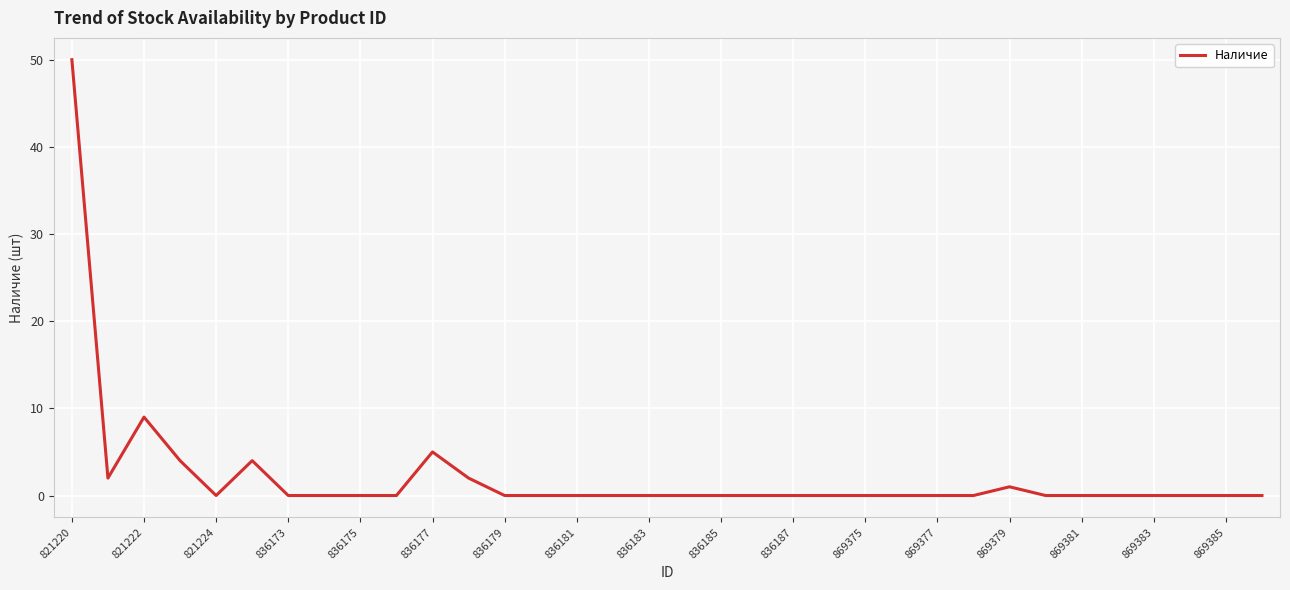

Reading right to left, list all the values displayed in this chart.

0	0	0	0	0	0	0	1	0	0	0	0	0	0	0	0	0	0	0	0	0	0	2	5	0	0	0	0	4	0	4	9	2	50